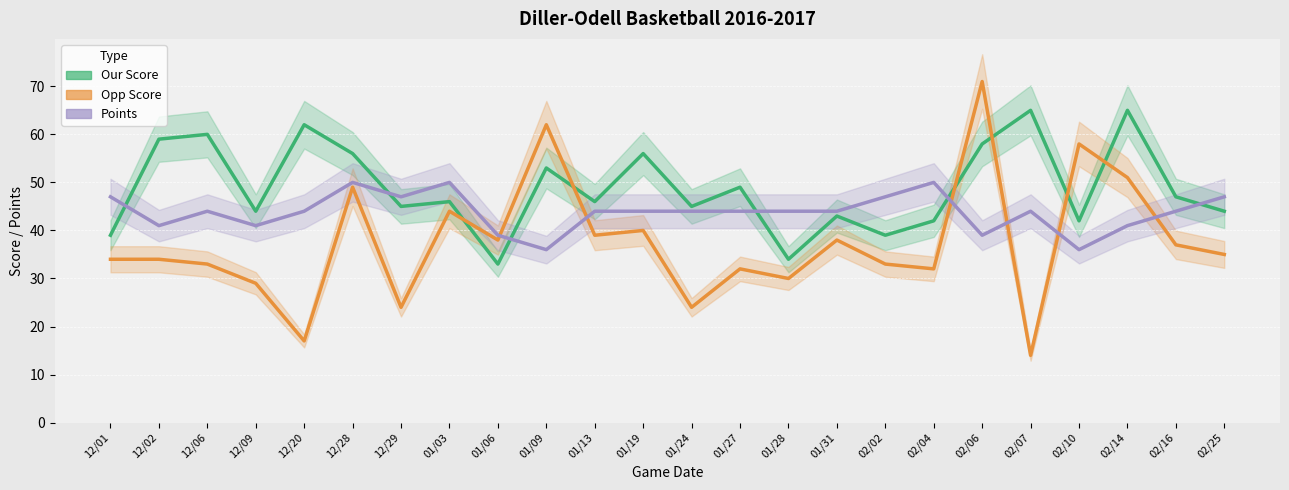

Which series ends up on top after the final intersection of Points and Opp Score?

Points